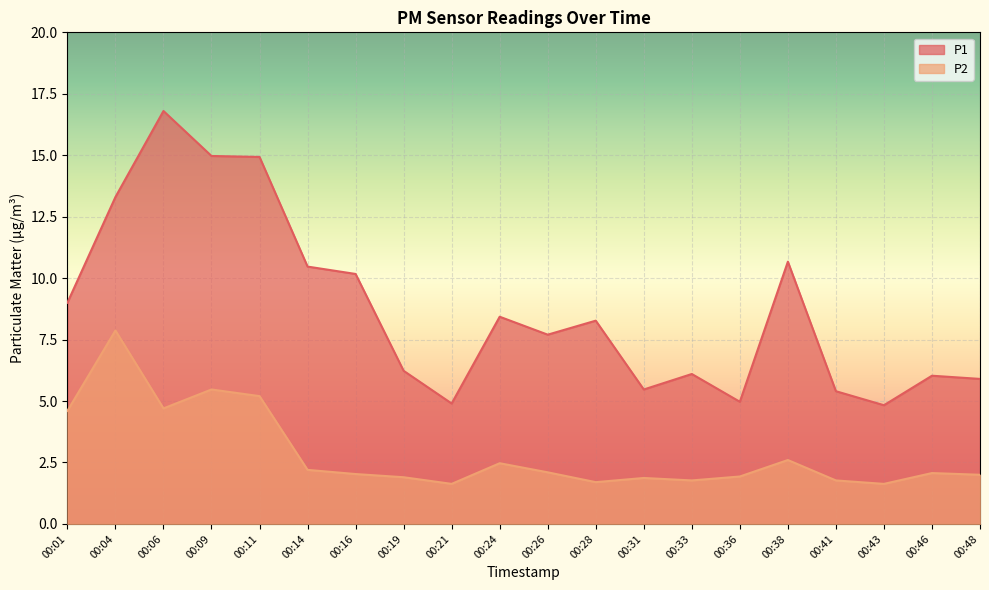

Which series has the largest total across all categories?

P1